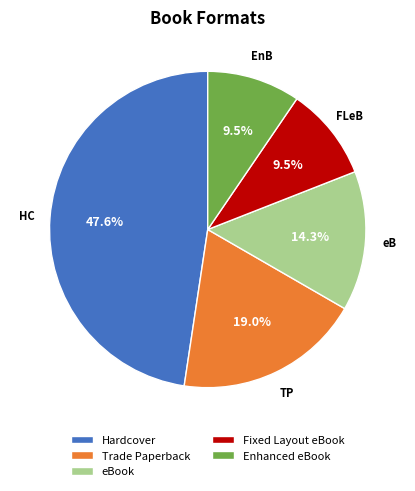

What is the largest slice in the pie chart?

Hardcover